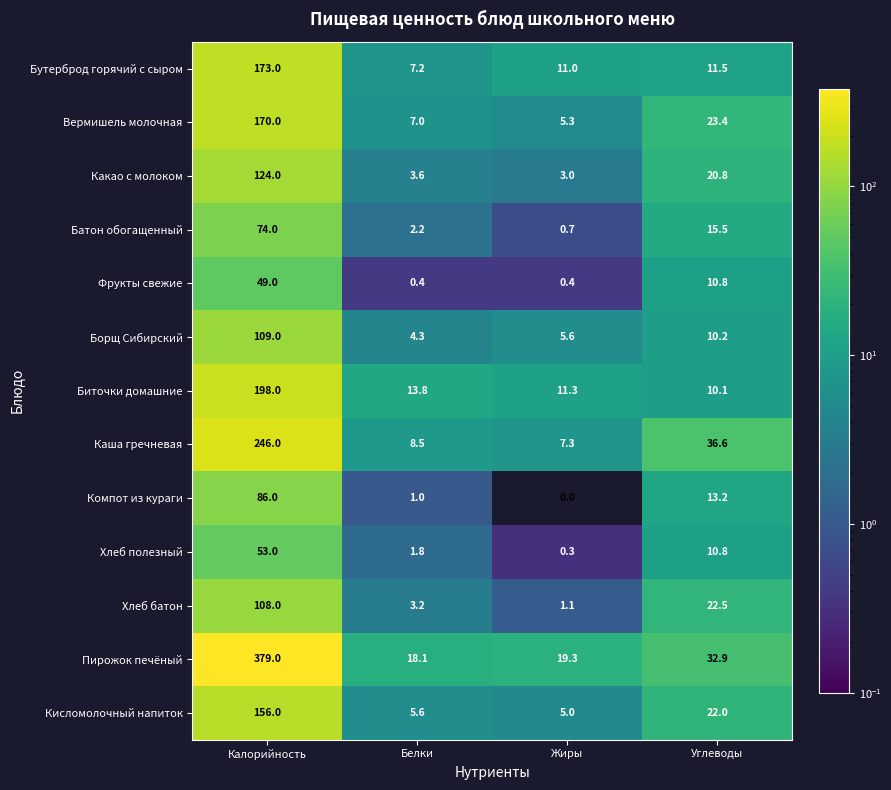

At which category is the sum across all series the highest?

Калорийность